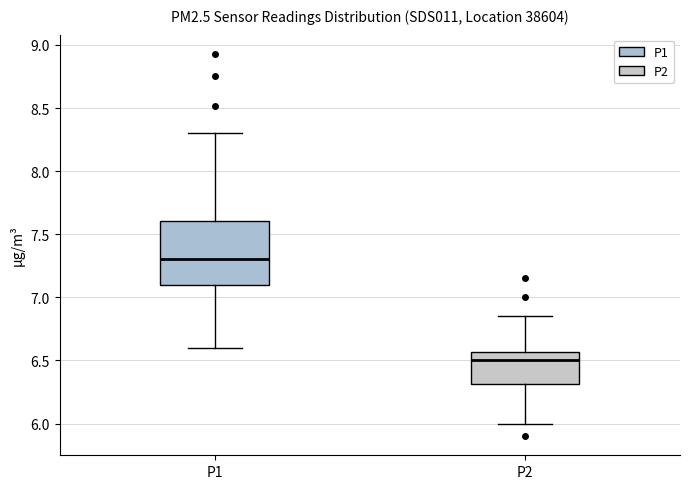

Reading left to right, transcribe this box plot: for each box, give where its median line is, the range the box spans, and where its two whiskers end, as read against the y-axis. The values are not printed on the chart, so give them approximately, as read against the axis.

P1: median 7.30, box 7.10 to 7.60, whiskers 6.60 to 8.30
P2: median 6.50, box 6.30 to 6.55, whiskers 6.00 to 6.85